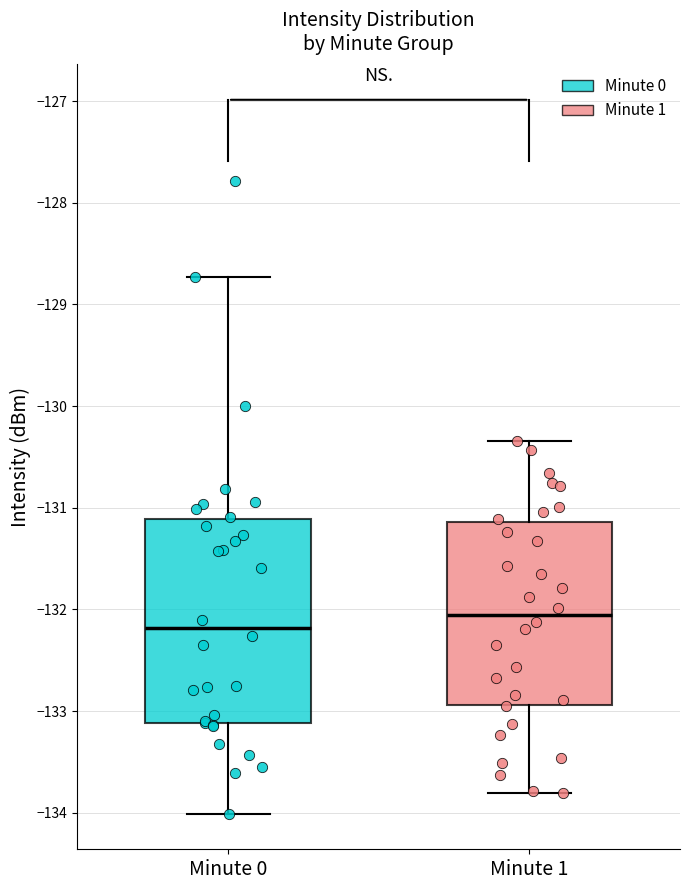

Comparing the boxes themselves (not the whiskers), which one is the tallest?

Minute 0